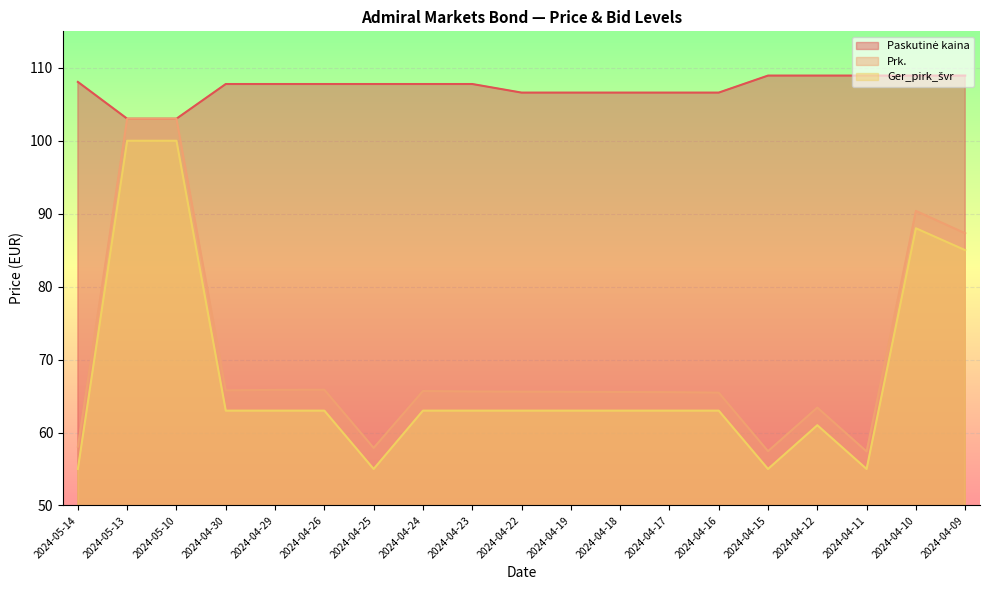

True or false: Paskutinė kaina has a value of 45.9 at 2024-04-19.

False